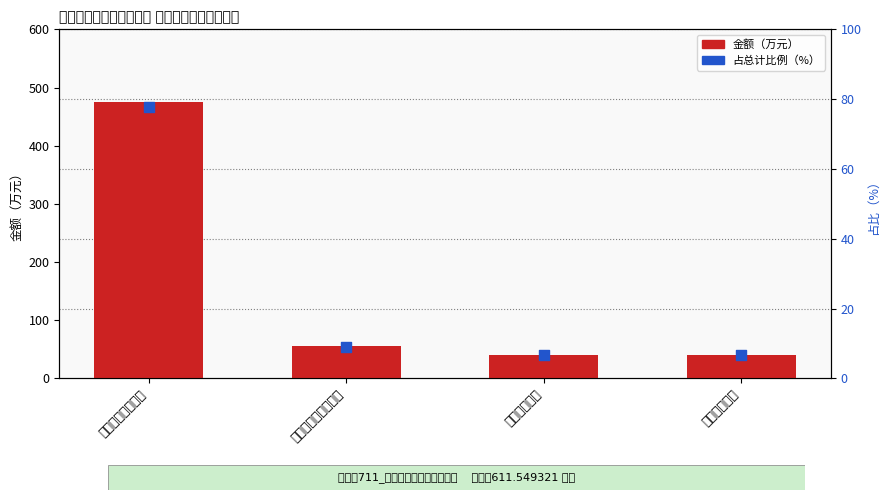

Which series reaches the minimum Y coordinate?

占总计比例（%）